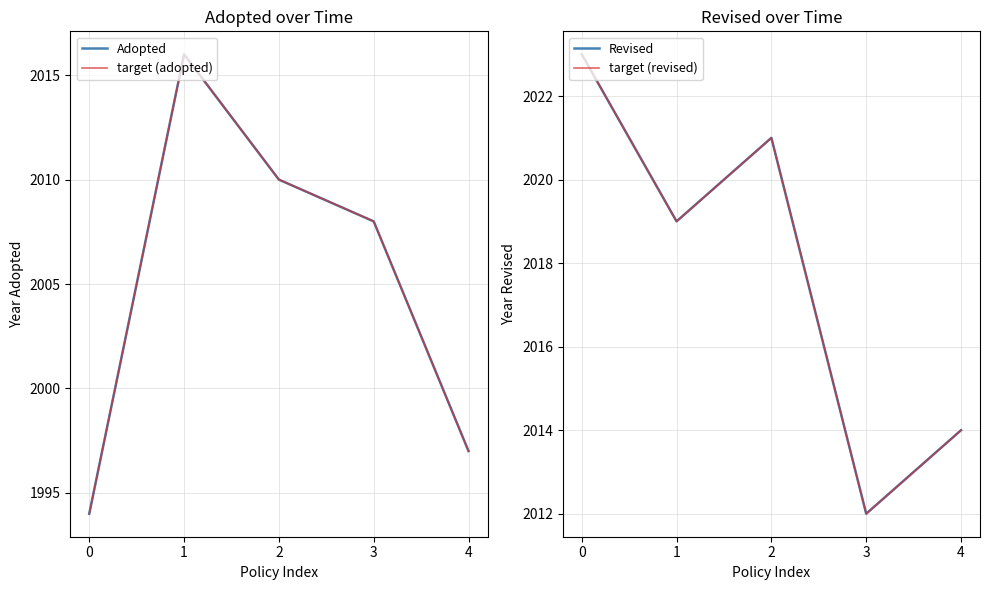

What is the difference between the target (adopted) values at 2 and 3?

2